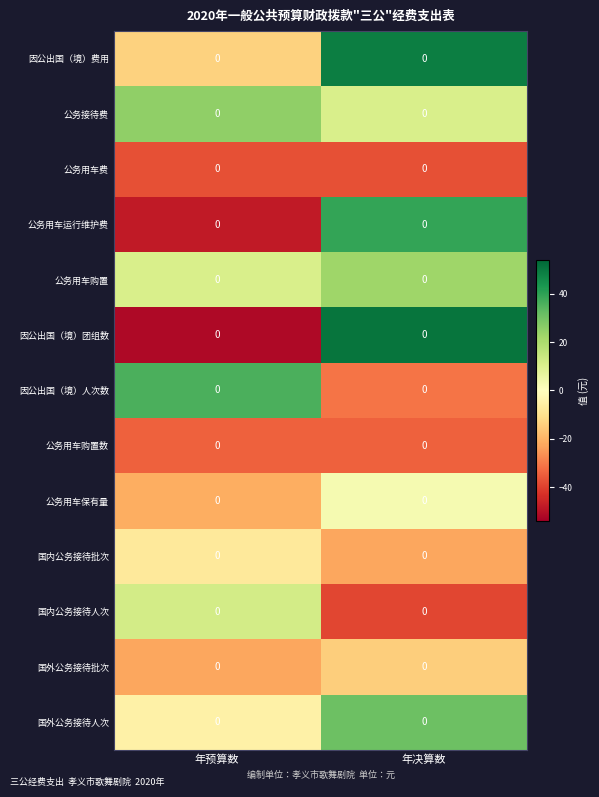

Is the value of 公务用车购置数 at 年预算数 greater than the value of 公务用车购置 at 年决算数?

No